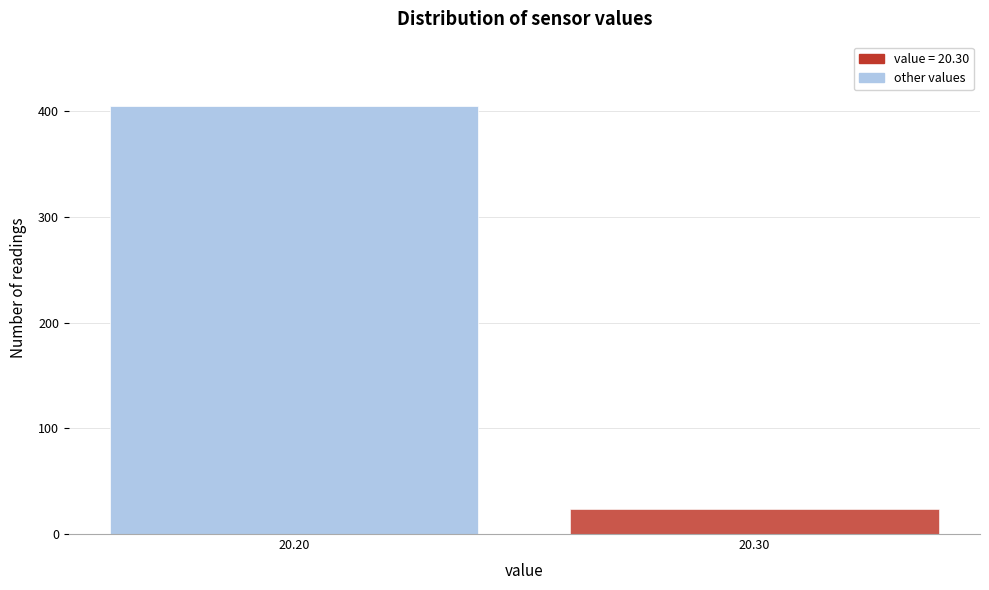

Reading right to left, transcribe all the data shown in this chart.

24	405